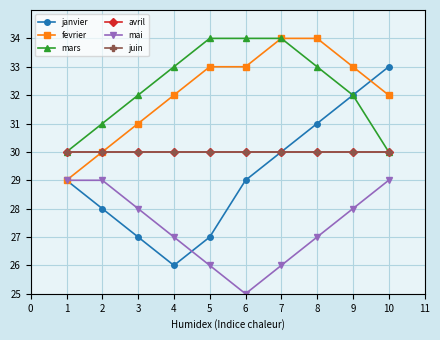

What is the difference between the maximum and minimum values in the mai series?

4